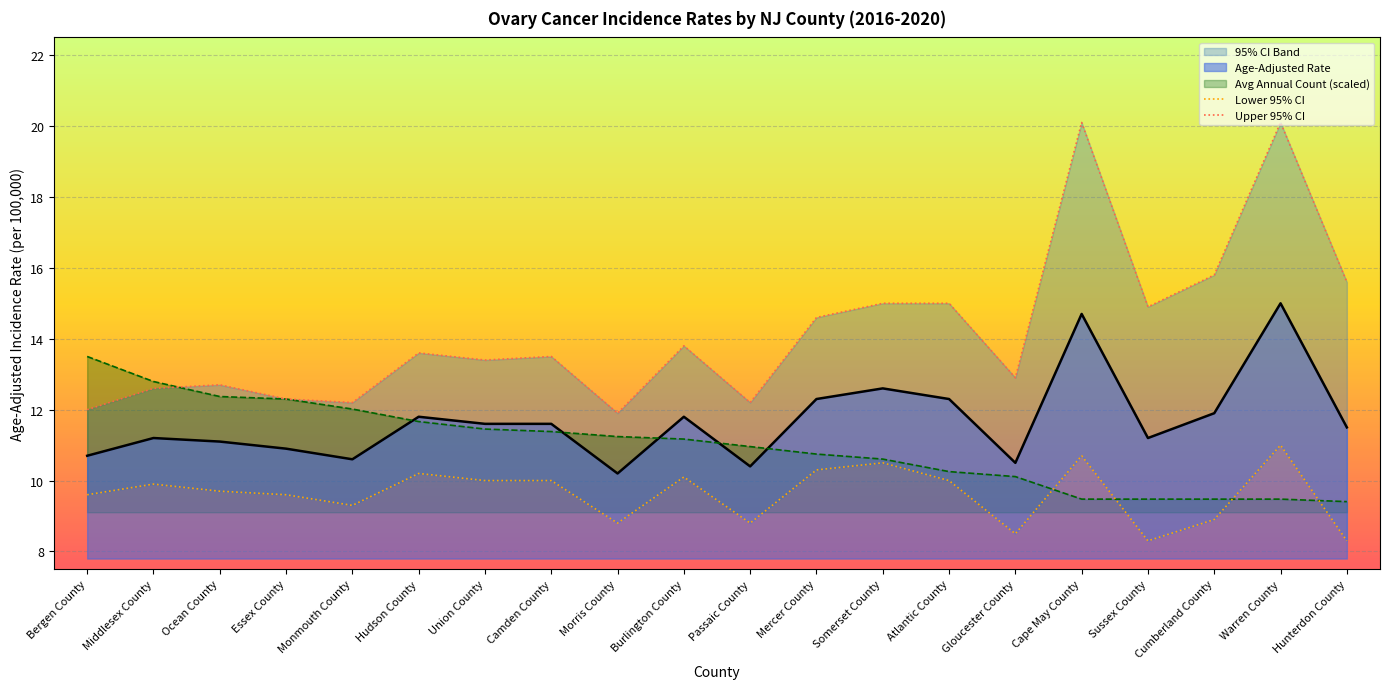

What position from the right is Monmouth County?

16